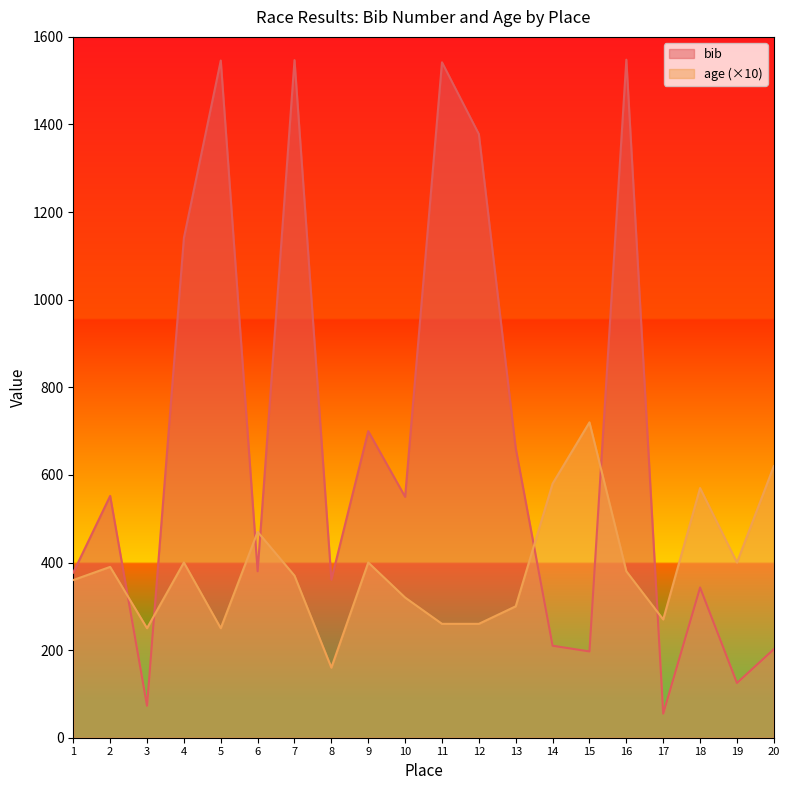

Which series has the widest spread of values?

bib